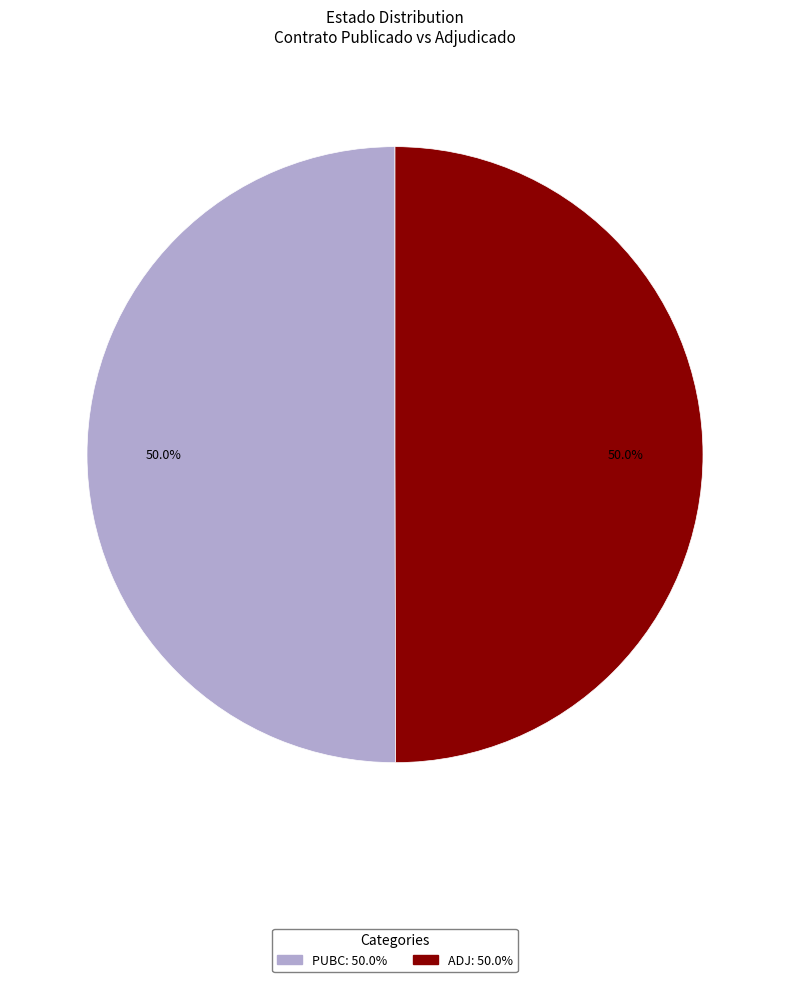

Combined, what portion of the pie is PUBC and ADJ?

100.0%